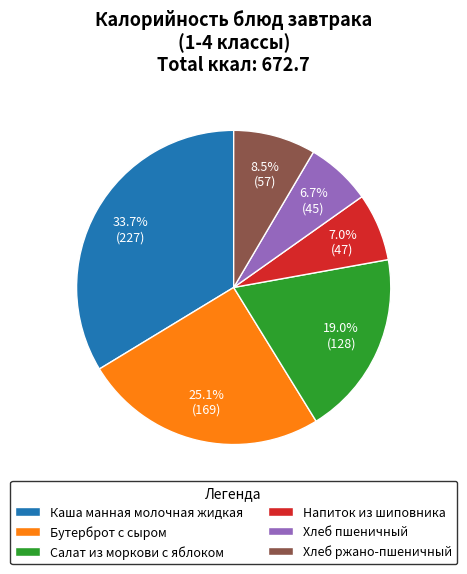

How much of the chart is everything except Бутерброт с сыром?

74.9%